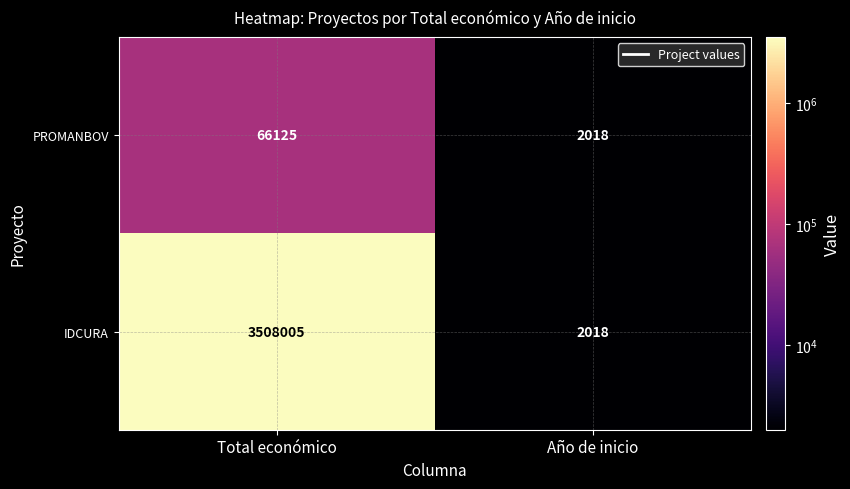

Rank the series by their average value, from lowest to highest.

PROMANBOV, IDCURA